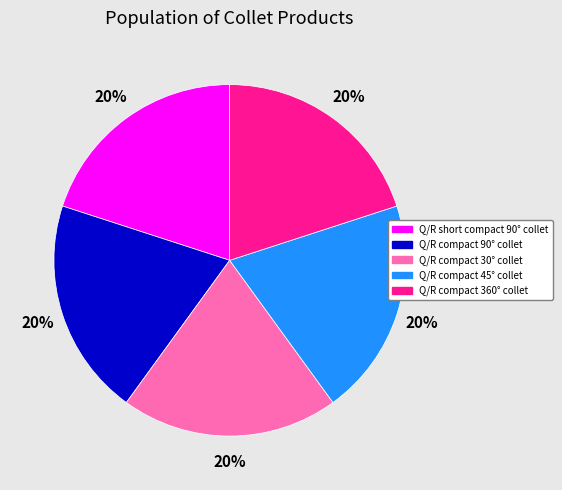

To the nearest percent, what is the average slice percentage?

20%